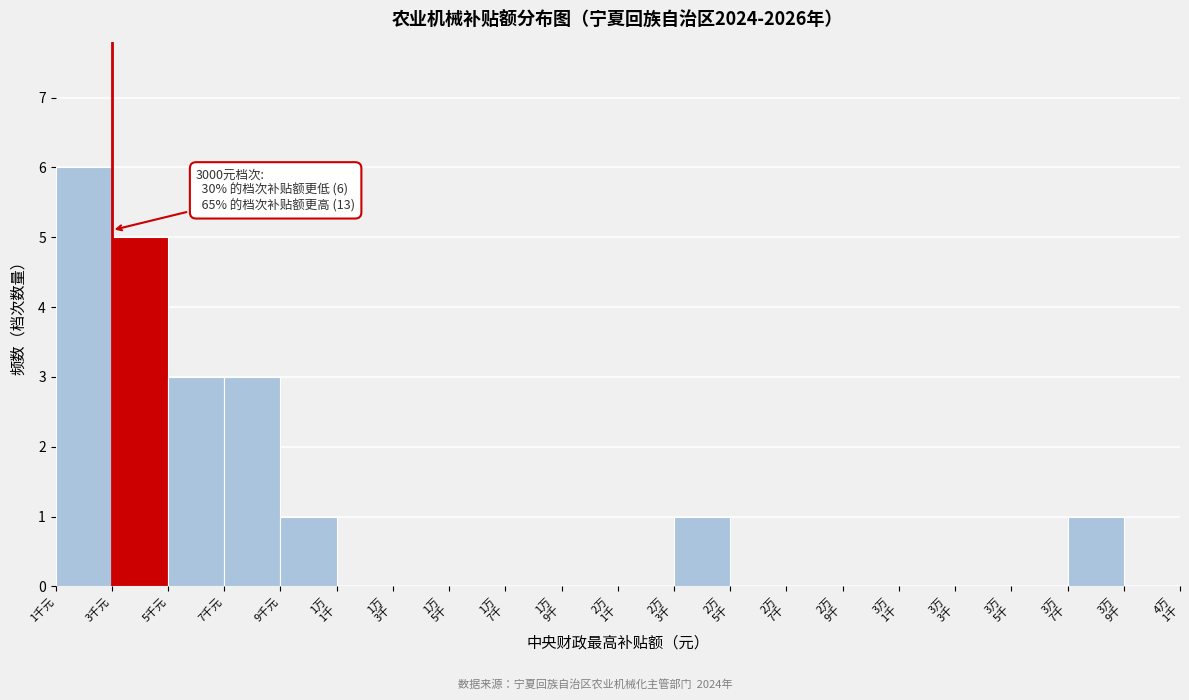

Is it true that the value at 5千元 is 4?

False